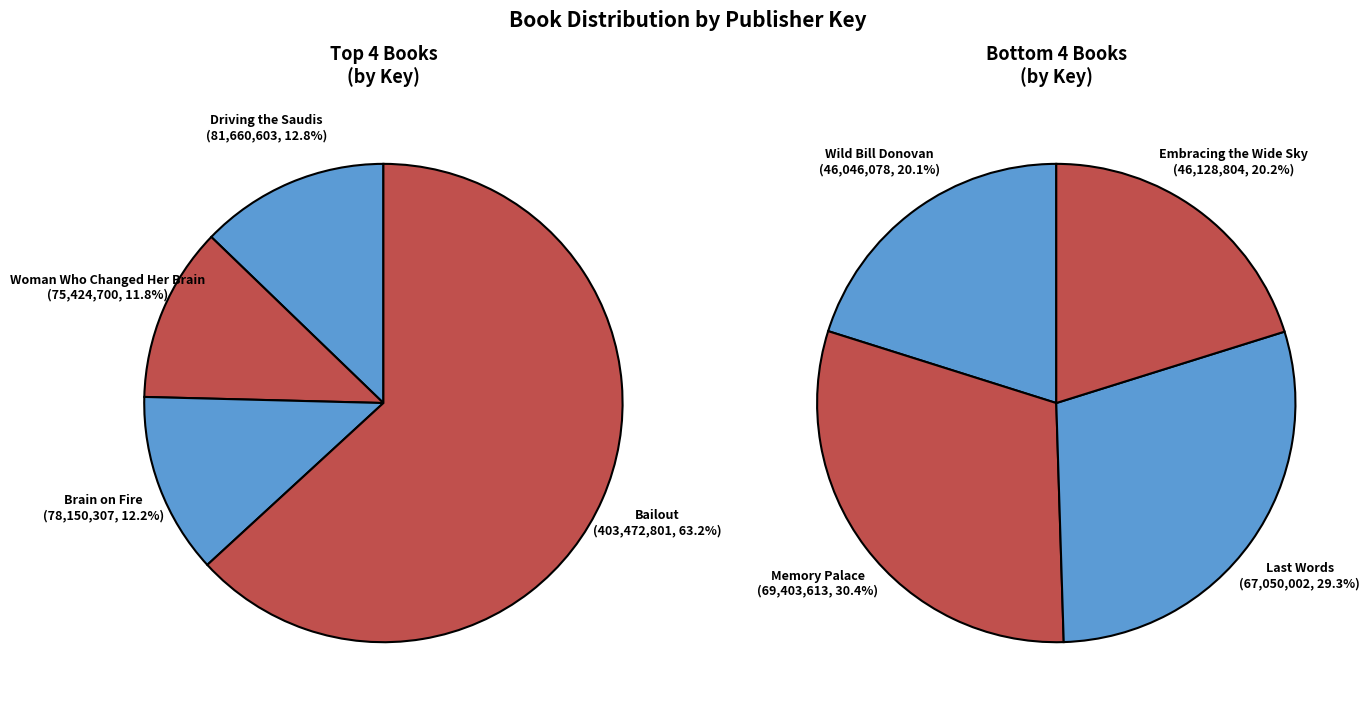

Rank the categories by value from highest to lowest.

Bailout, Driving the Saudis, Brain on Fire, Woman Who Changed Her Brain, Memory Palace, Last Words, Embracing the Wide Sky, Wild Bill Donovan